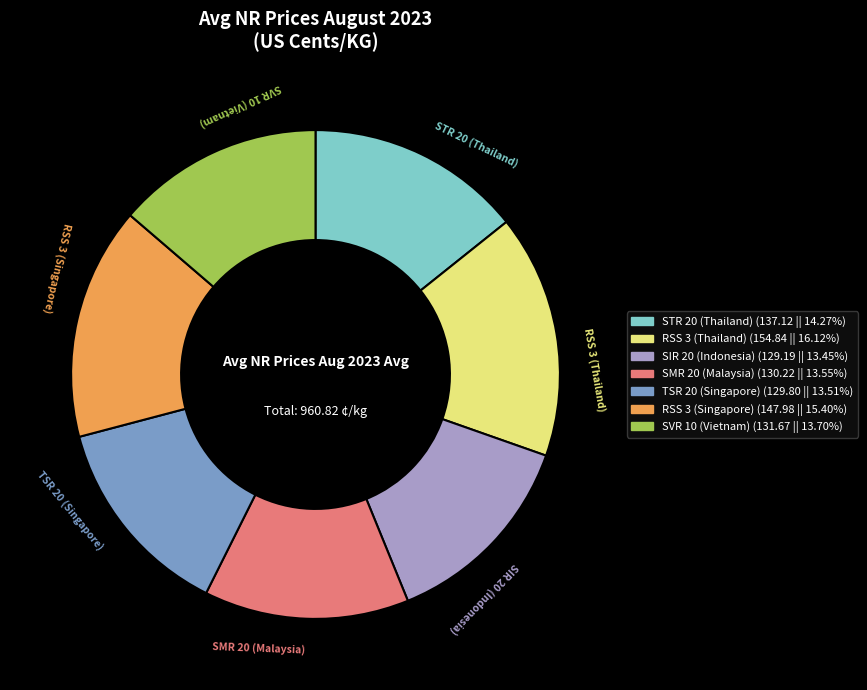

Is it true that STR 20 (Thailand) is 26% of the pie?

False